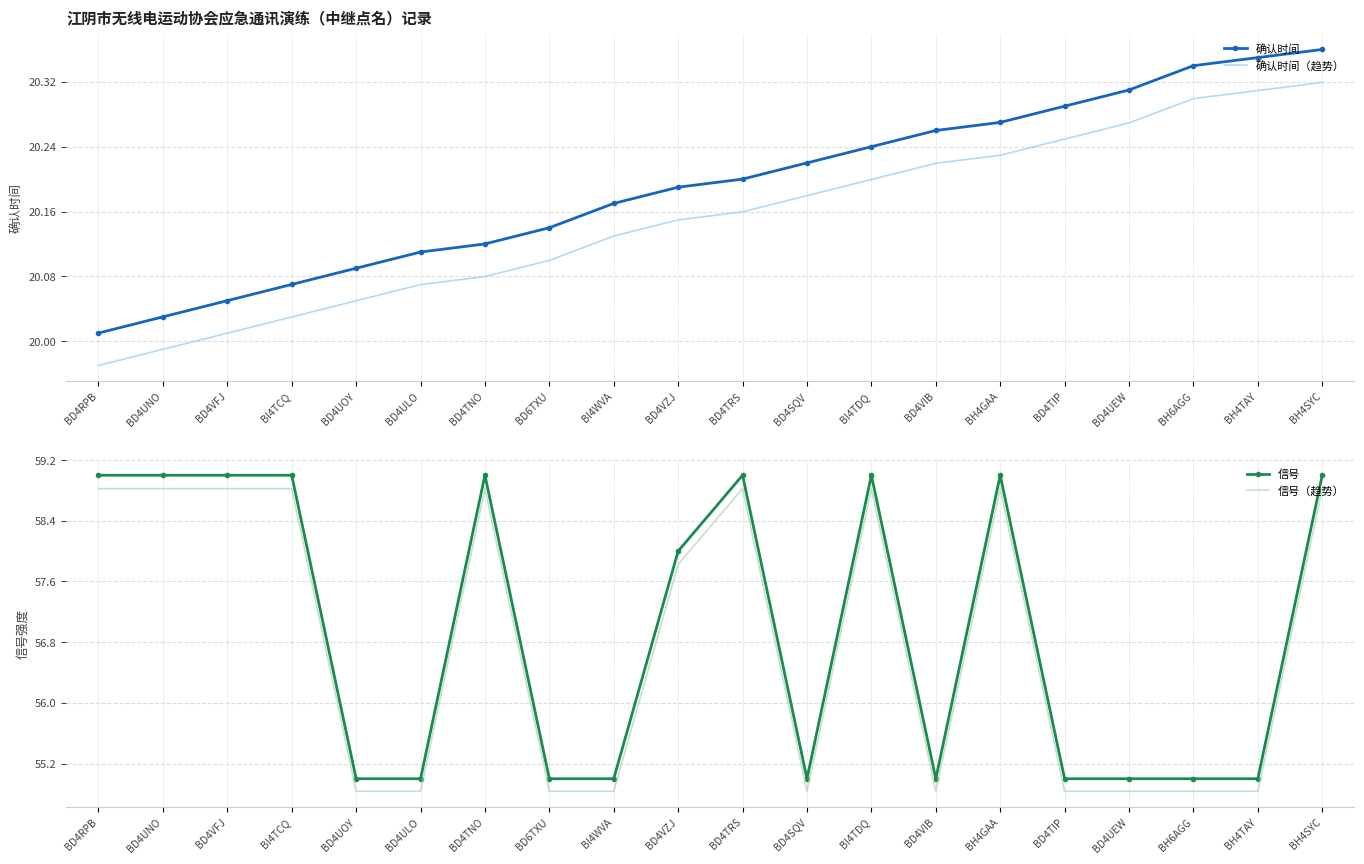

At how many categories does at least one series exceed 38?

20